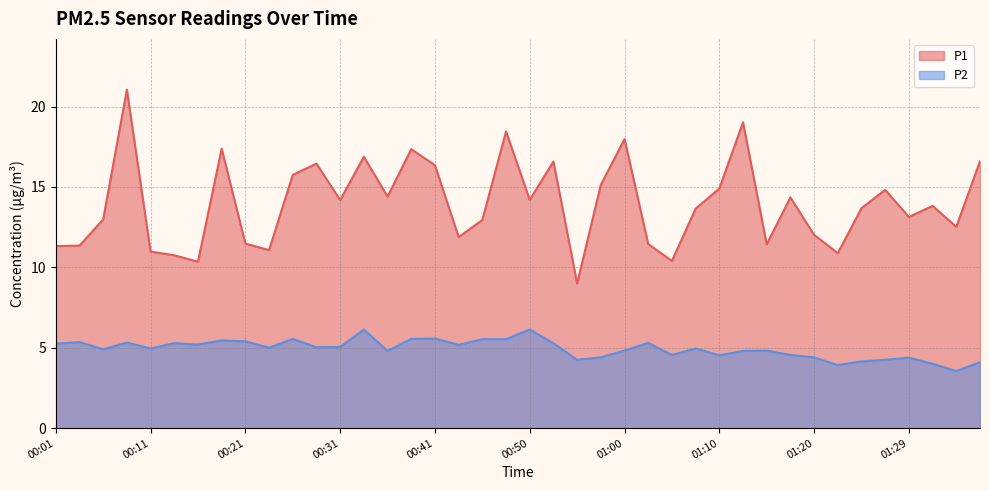

At which label is P2 closest to 4?

01:32